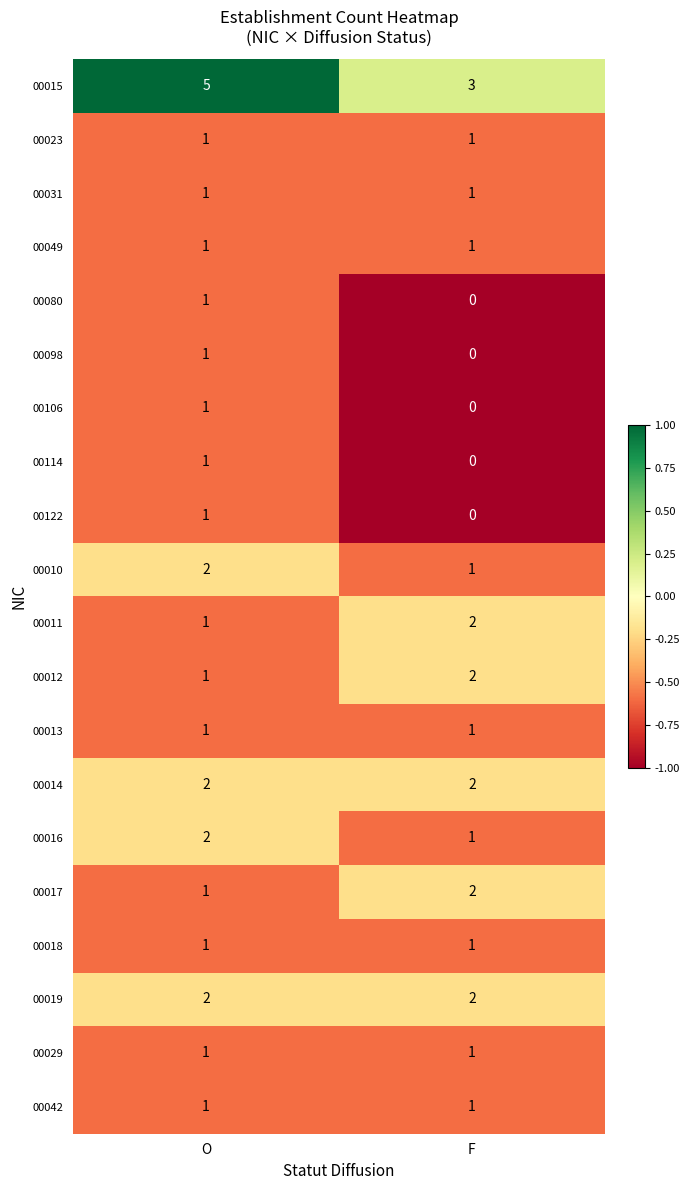

What is the greatest value displayed?

5